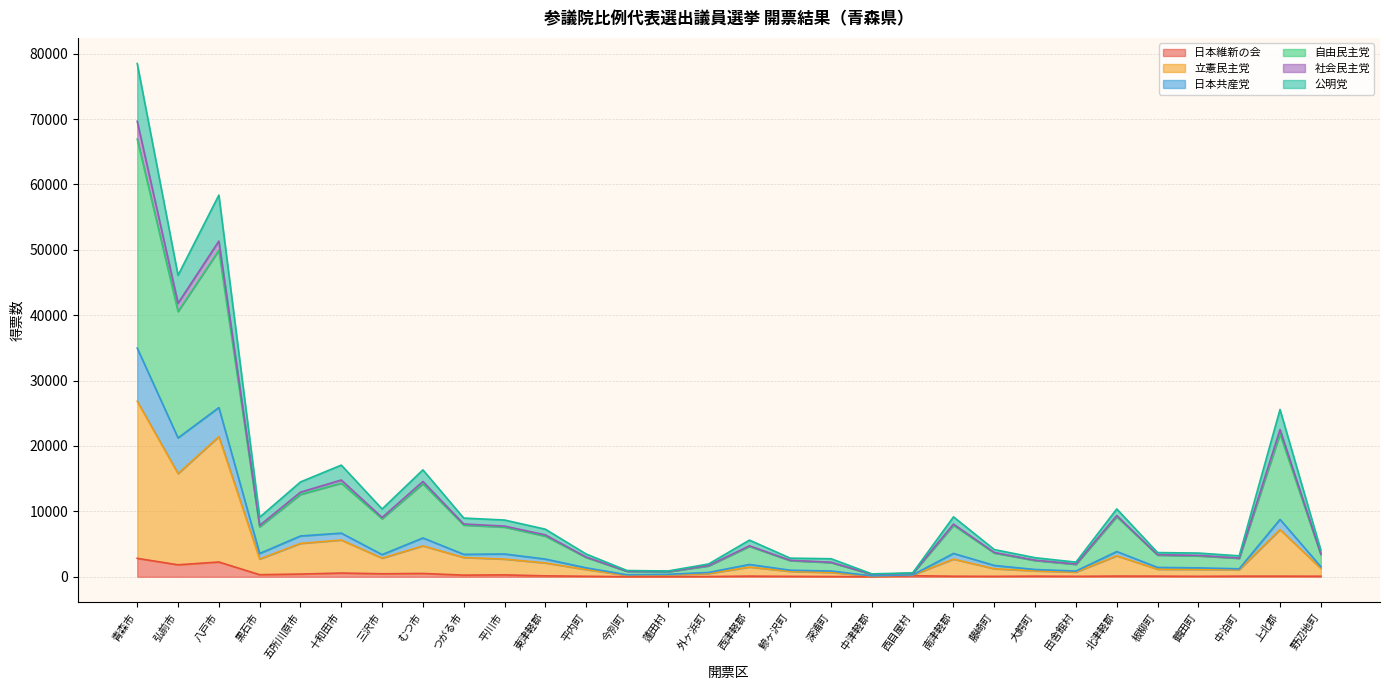

What is the maximum value for 日本維新の会?

2820.0